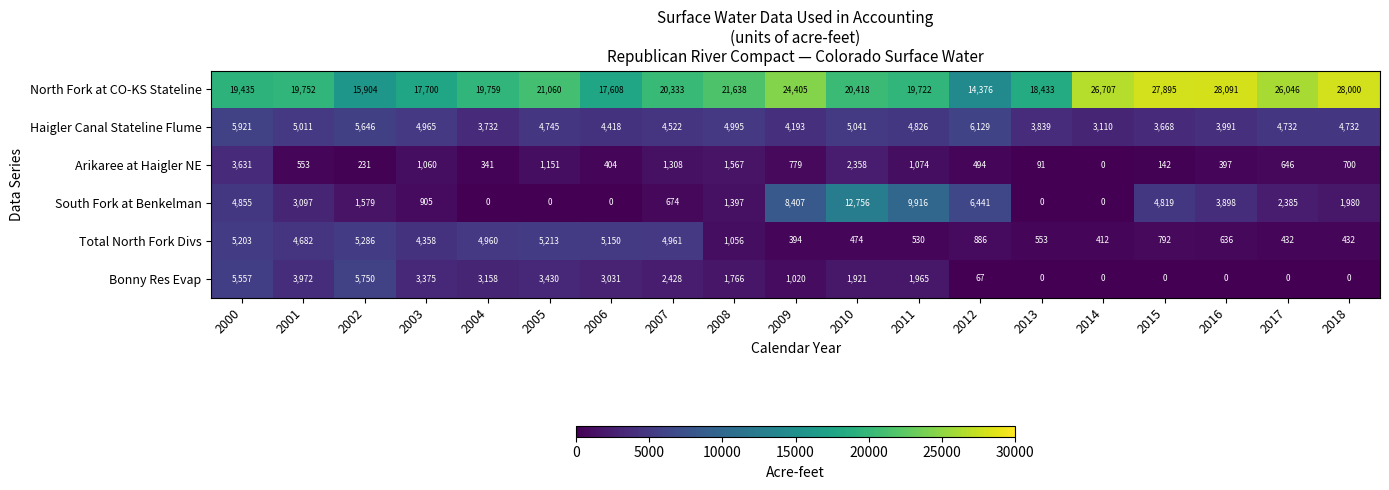

What is the highest value of the Arikaree at Haigler NE series?

3631